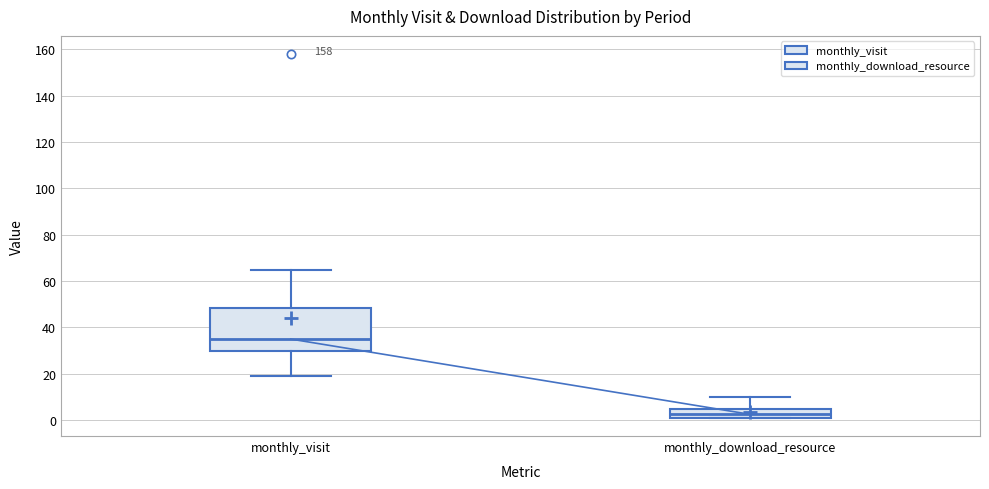

Which box has the highest median line?

monthly_visit